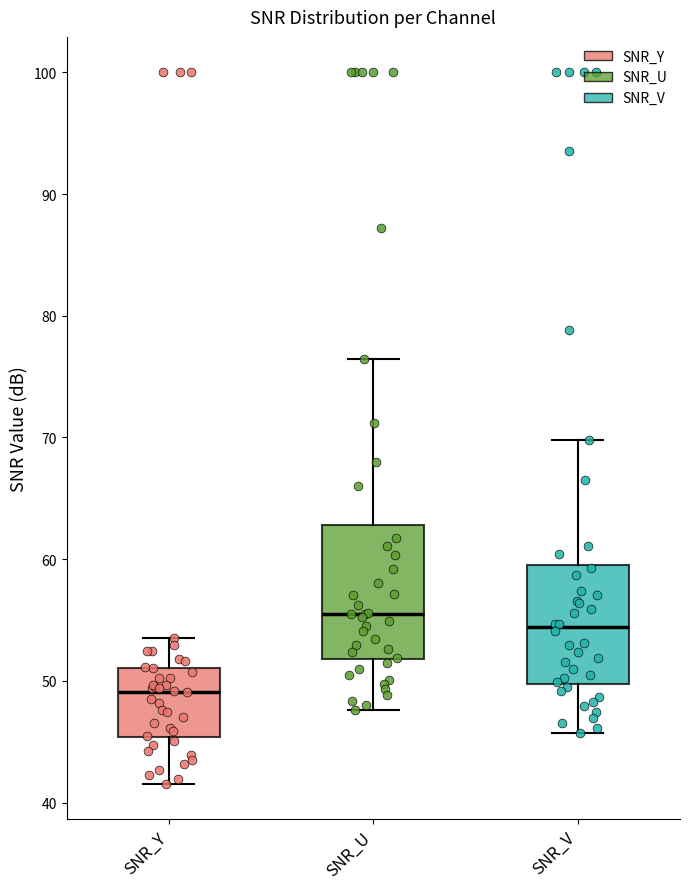

Reading left to right, transcribe this box plot: for each box, give where its median line is, the range the box spans, and where its two whiskers end, as read against the y-axis. The values are not printed on the chart, so give them approximately, as read against the axis.

SNR_Y: median 49, box 45 to 51, whiskers 42 to 54
SNR_U: median 56, box 52 to 63, whiskers 48 to 76
SNR_V: median 54, box 50 to 60, whiskers 46 to 70